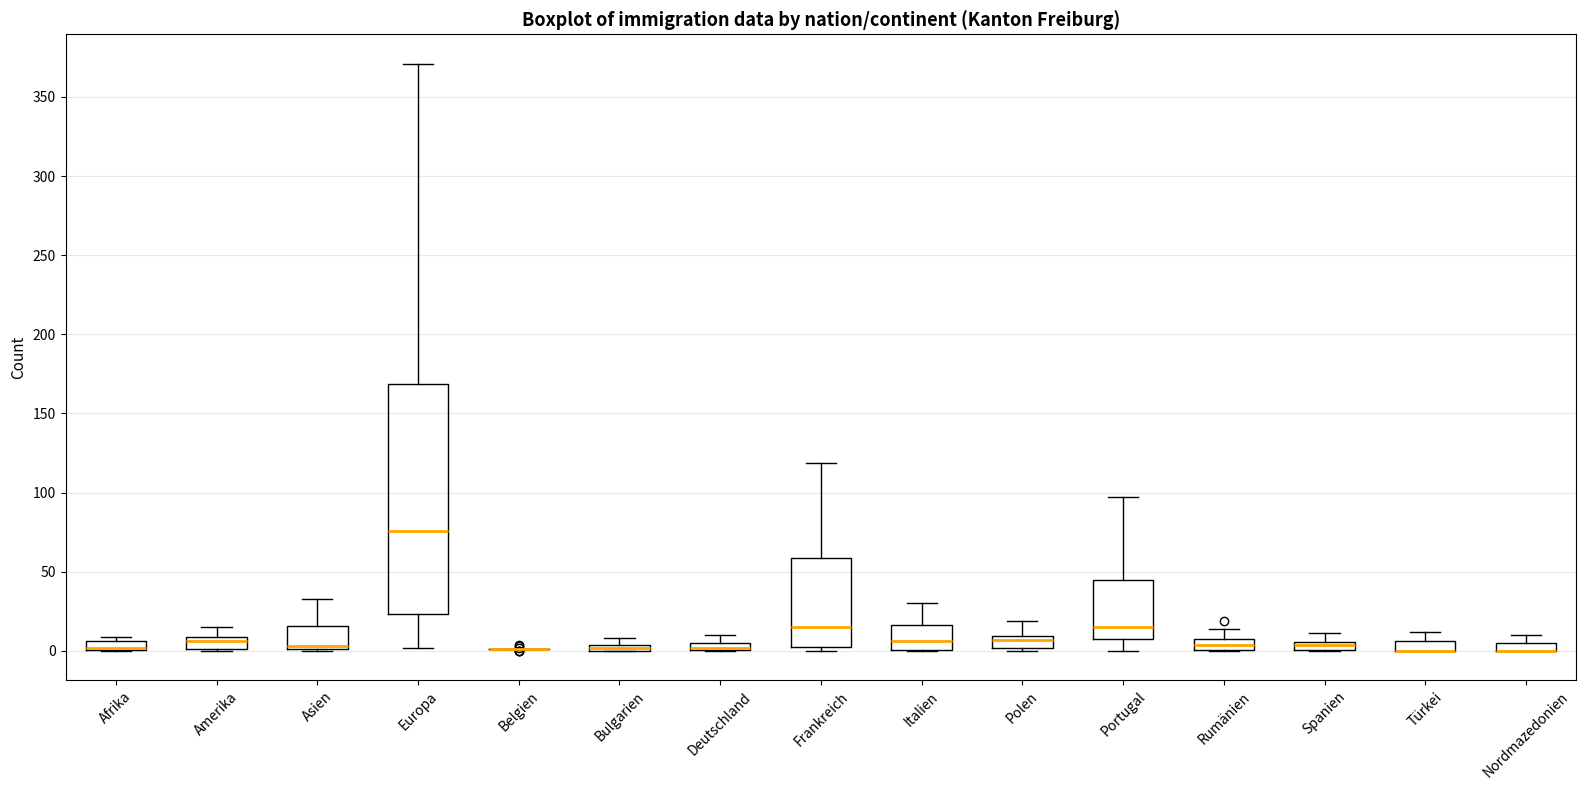

Where is the upper edge of the box for Nordmazedonien on the y-axis? The values are not printed on the chart, so give them approximately, as read against the axis.

5